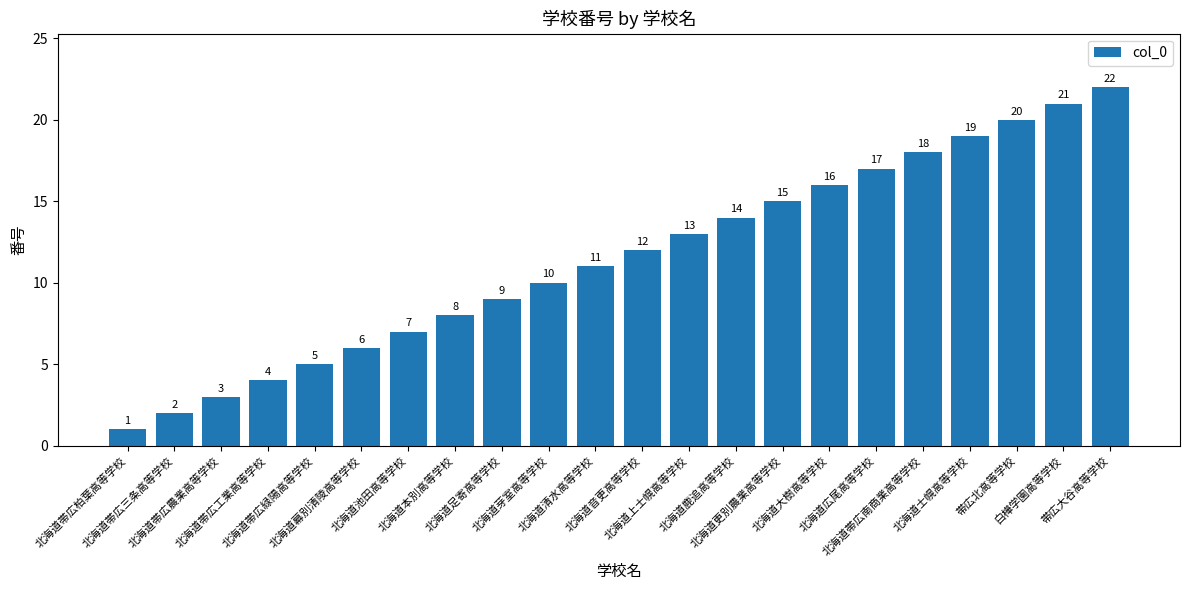

What is the difference between the second highest and second lowest values?

19